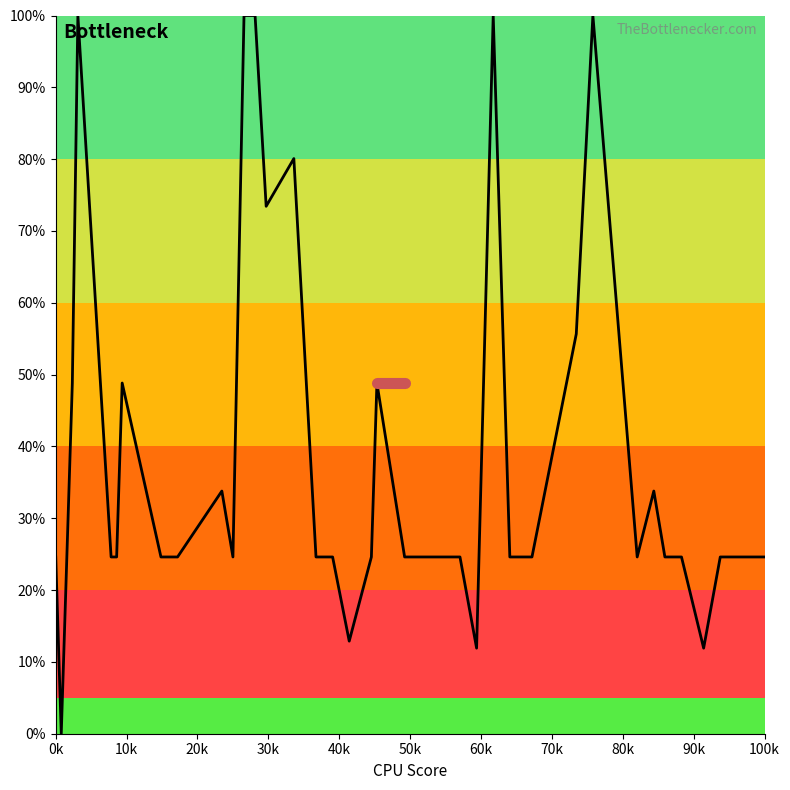

What is the difference between the maximum and minimum values?

100.0